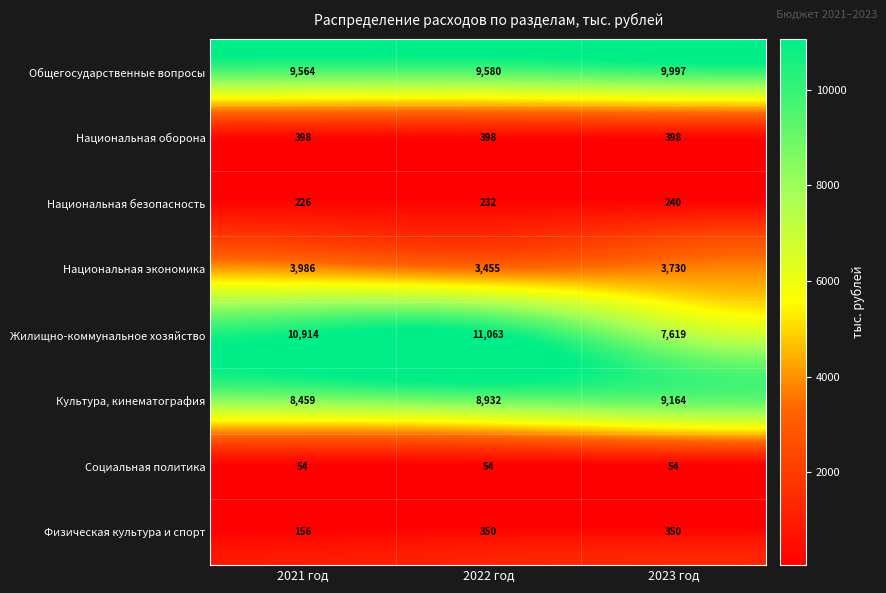

What is the difference between the highest and lowest values at 2021 год?

10860